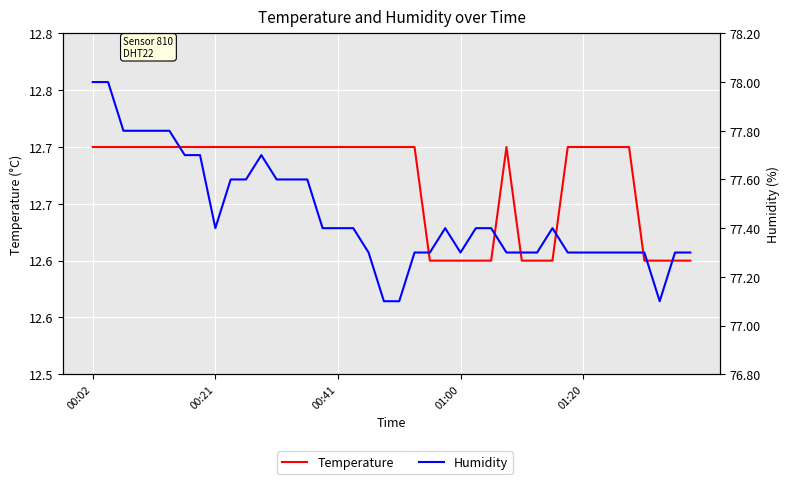

What is the difference between the maximum and minimum values in the Humidity series?

0.9